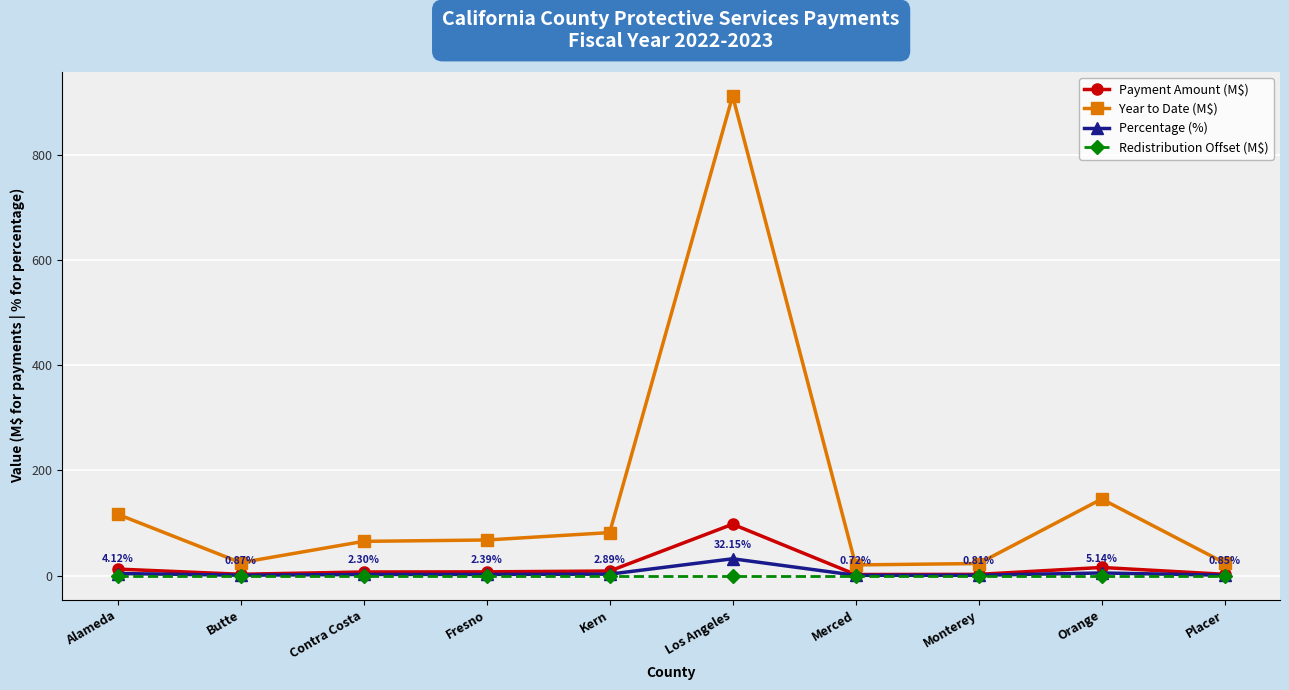

Which series has the largest total across all categories?

Year to Date (M$)